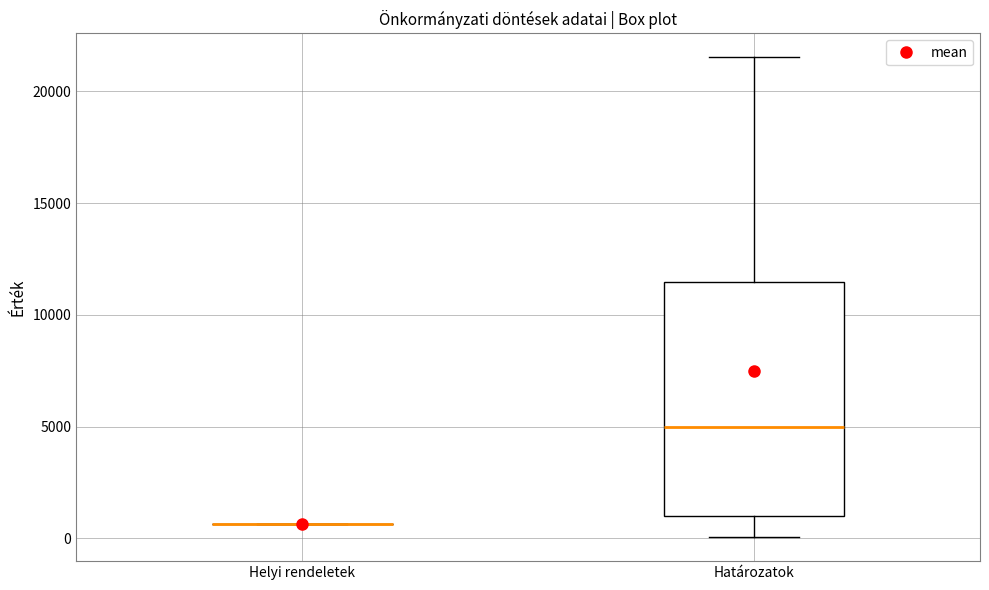

Where is the upper edge of the box for Határozatok on the y-axis? The values are not printed on the chart, so give them approximately, as read against the axis.

11500